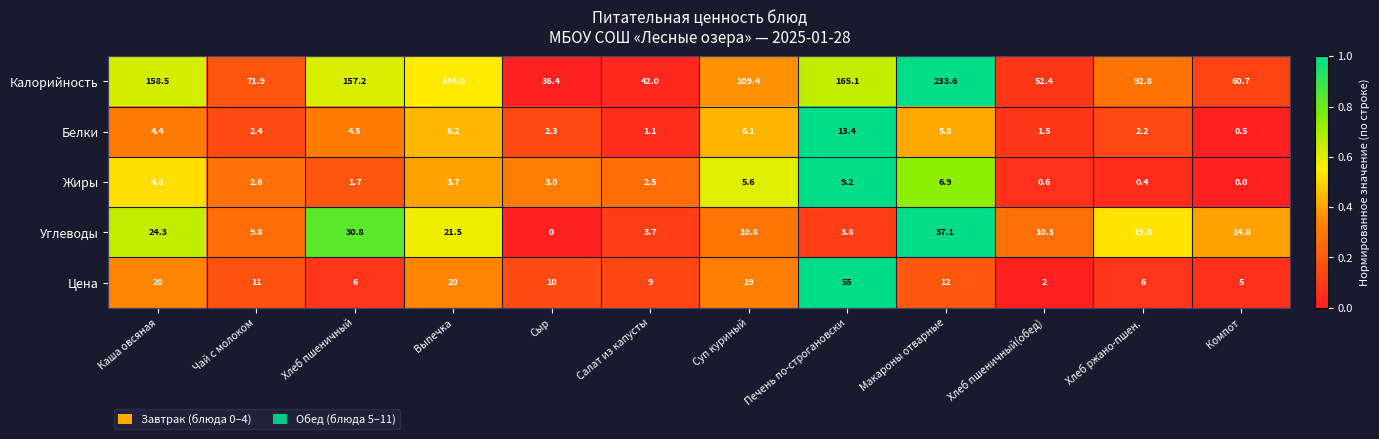

Where does the Жиры series first go above 3?

Каша овсяная